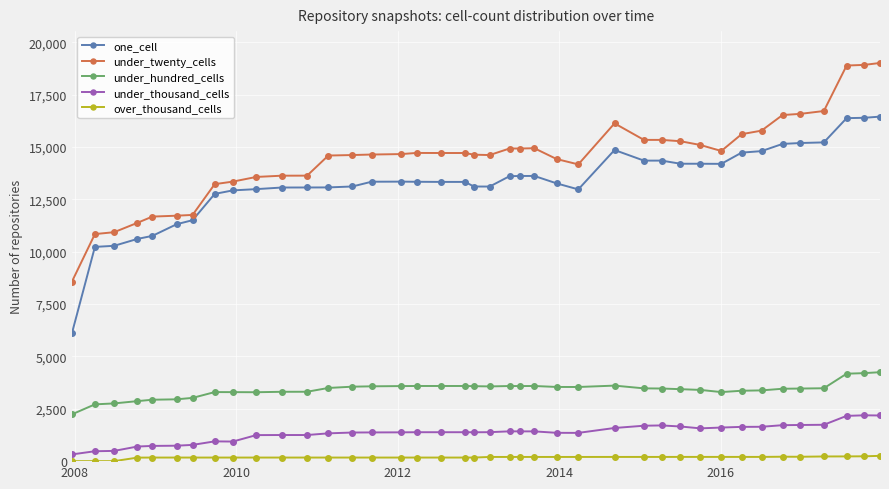

True or false: under_hundred_cells and under_twenty_cells cross at least once.

False